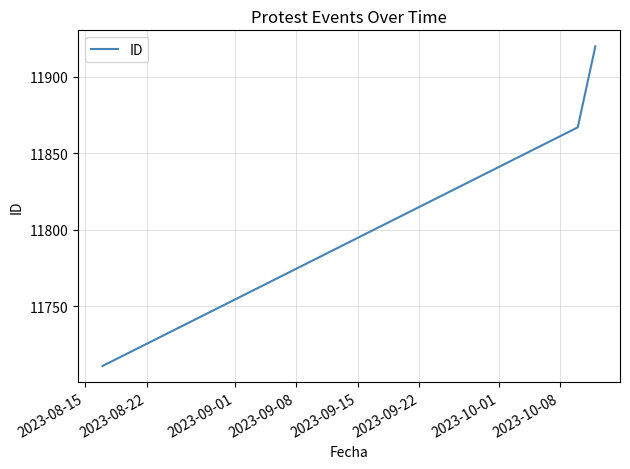

What is the maximum value shown in the chart?

11920